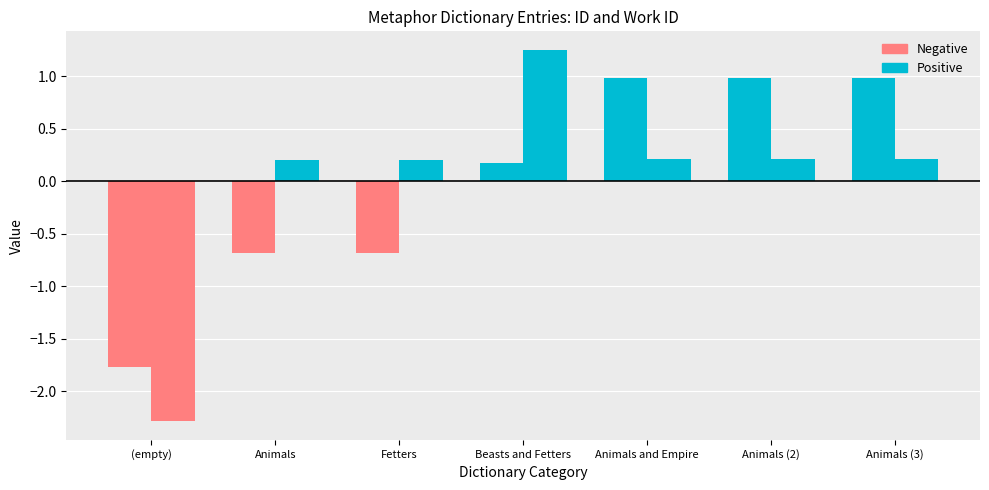

How many values in the Positive series exceed 0?

6